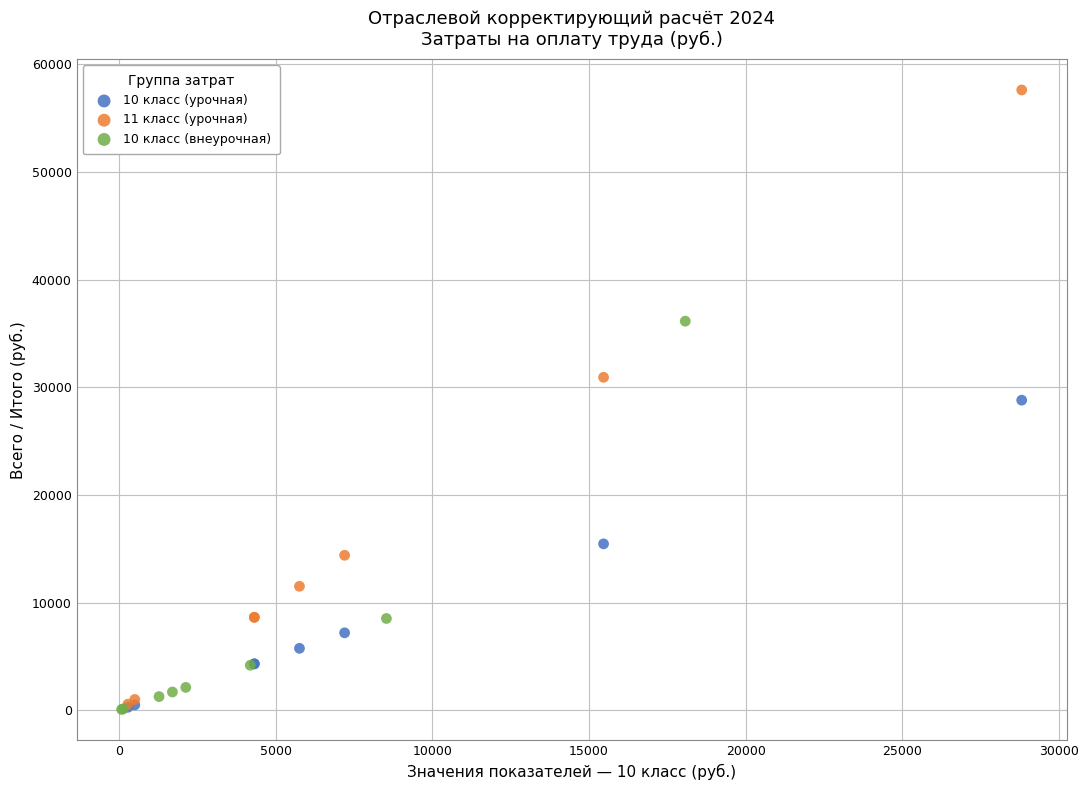

Which series reaches the maximum Y coordinate?

11 класс (урочная)